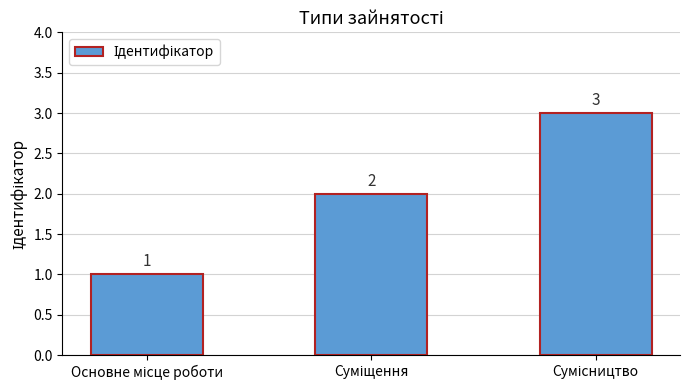

Count the values in the range 1 to 3.

3